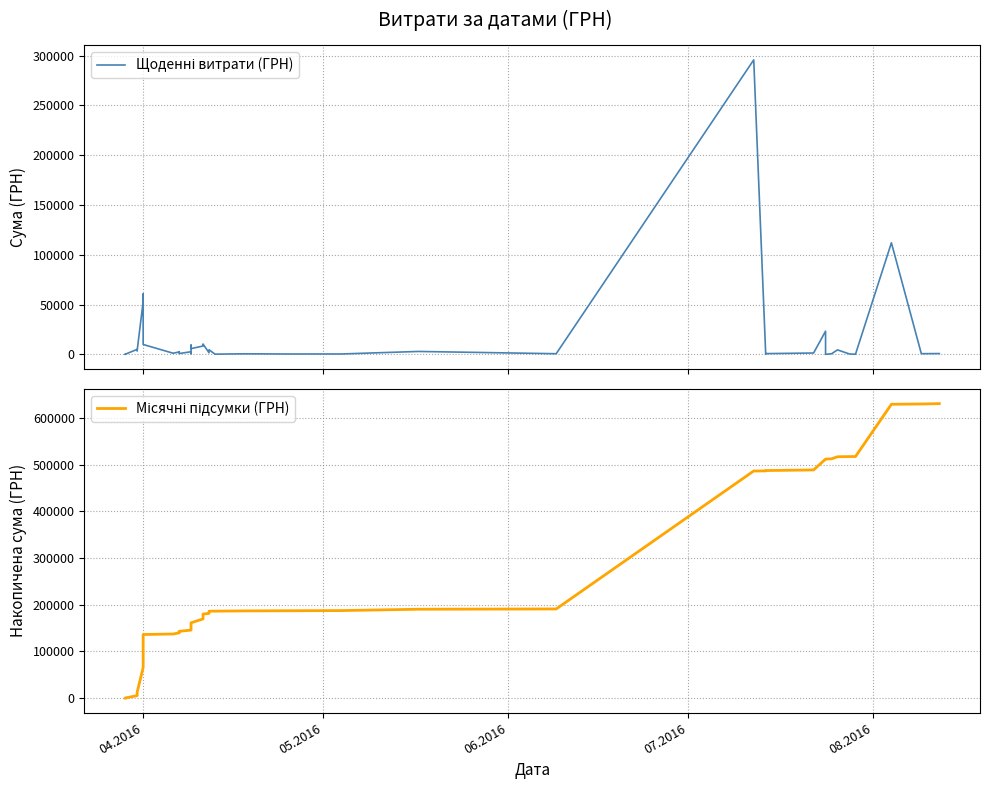

What is the lowest value of the Щоденні витрати (ГРН) series?

11.2